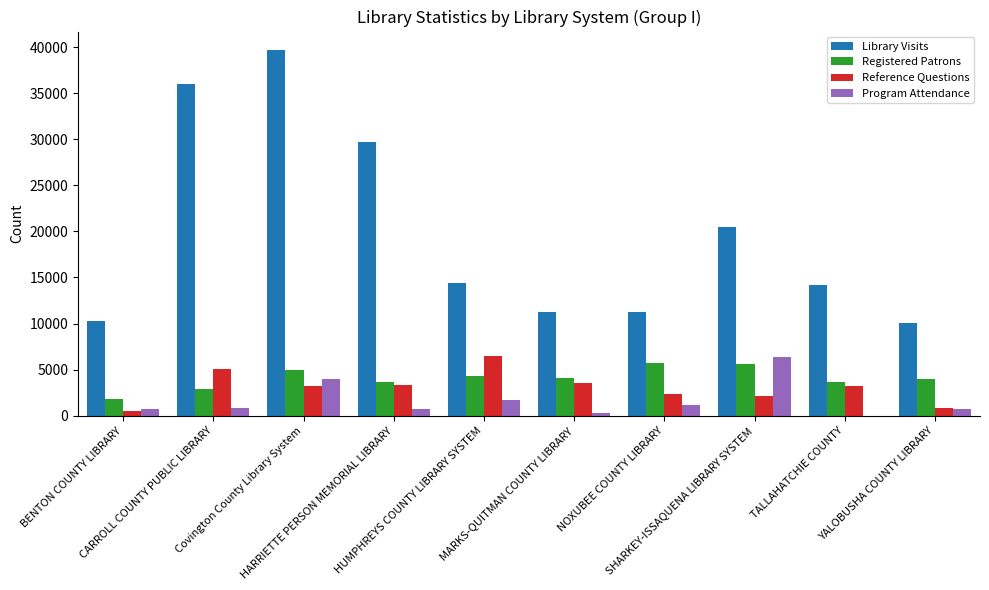

What are all the series names shown in the legend?

Library Visits, Registered Patrons, Reference Questions, Program Attendance